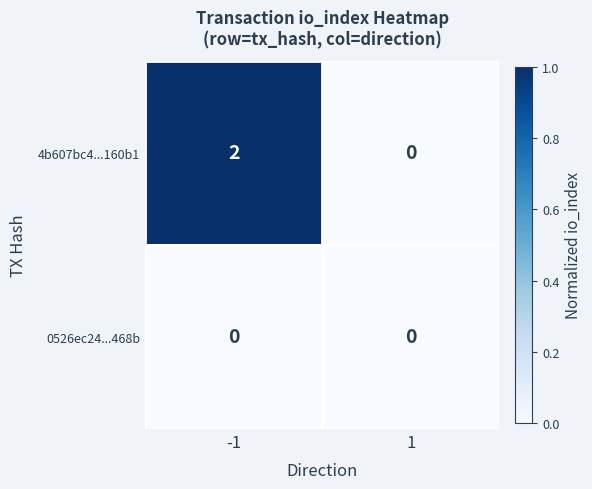

Rank the categories by 4b607bc4...160b1 value from highest to lowest.

-1, 1